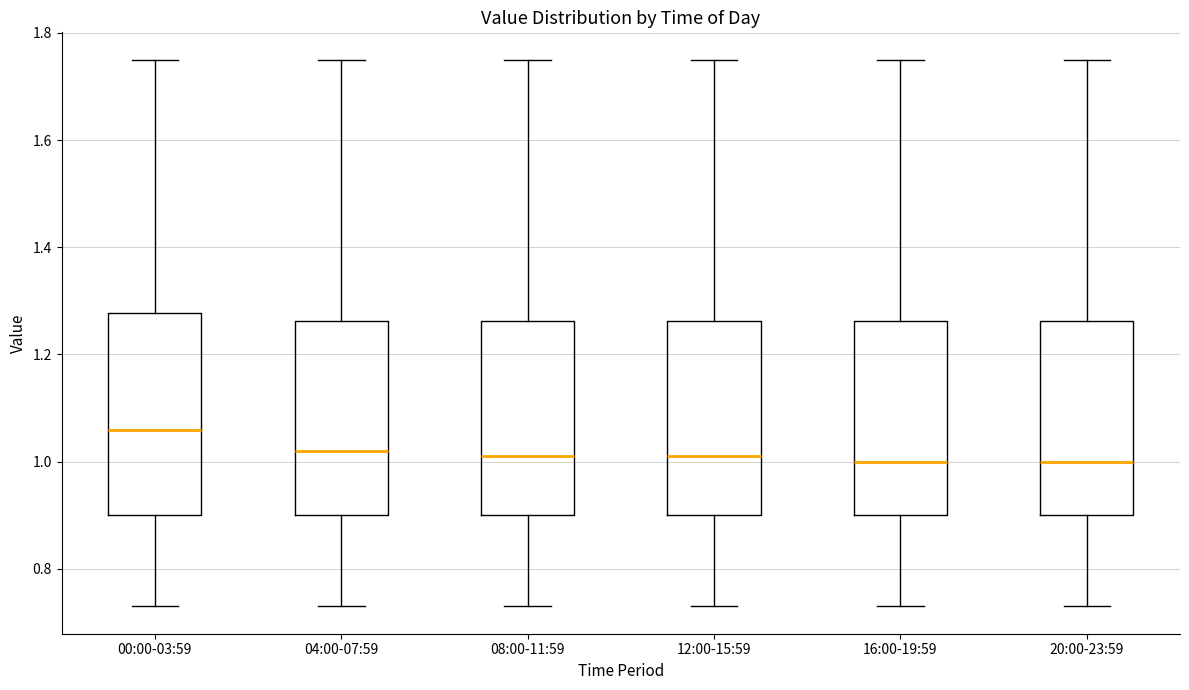

Where does the lower whisker of the box for 04:00-07:59 end on the y-axis? The values are not printed on the chart, so give them approximately, as read against the axis.

0.74